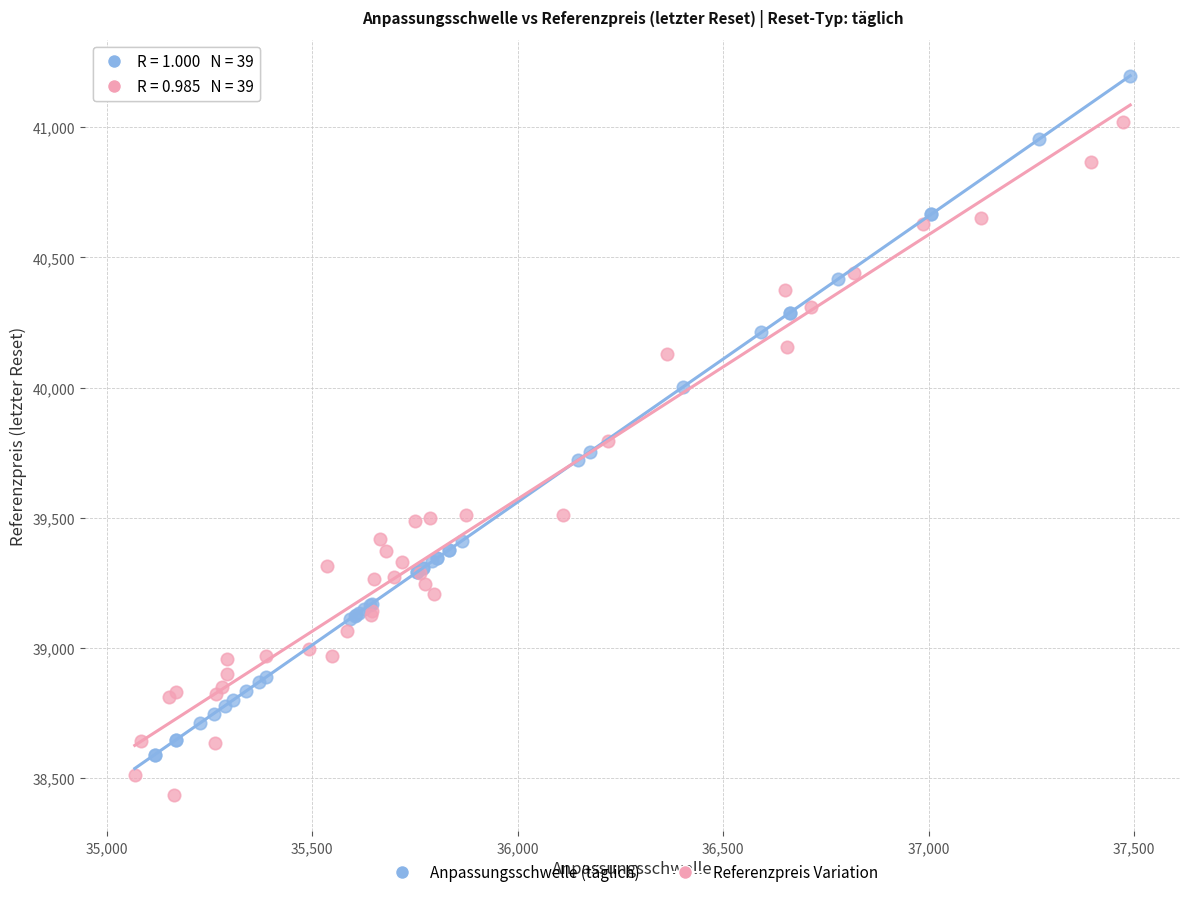

Which series reaches the maximum Y coordinate?

Anpassungsschwelle (täglich)